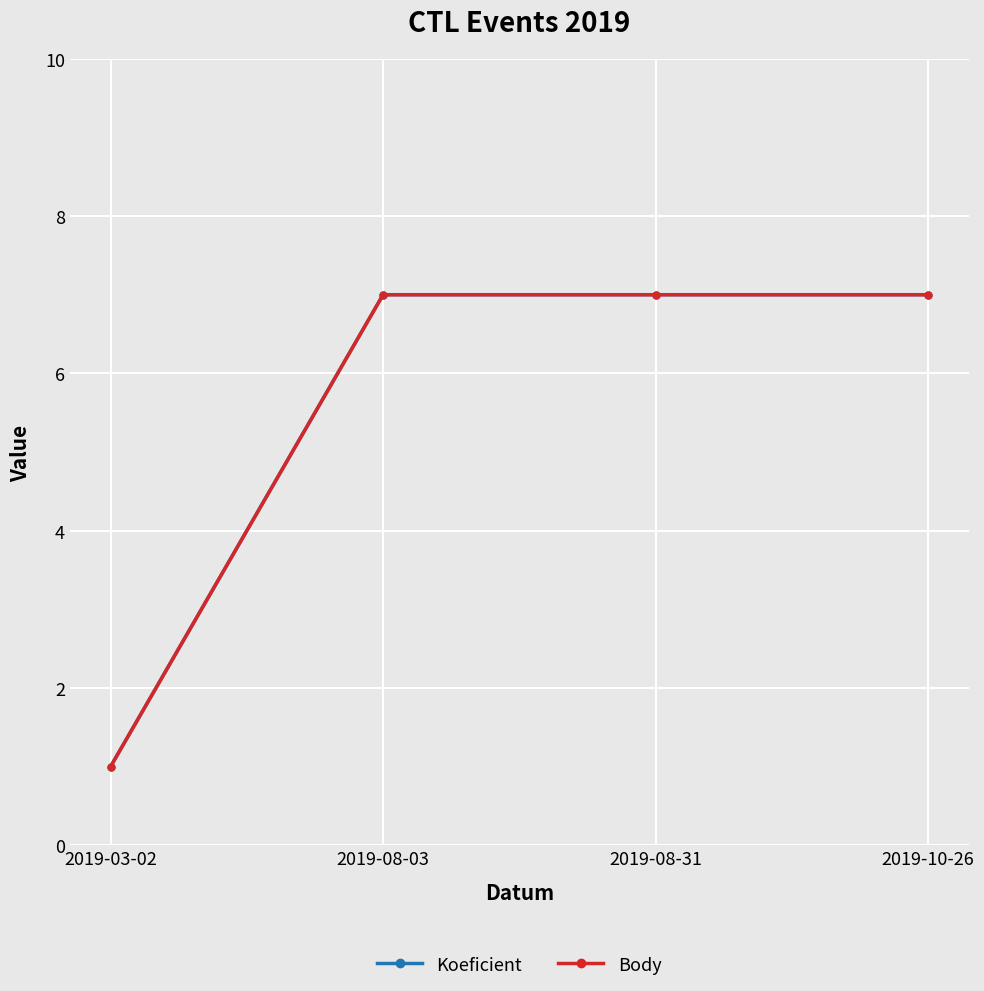

What is the value of the Body point at the 3rd from the left?

7